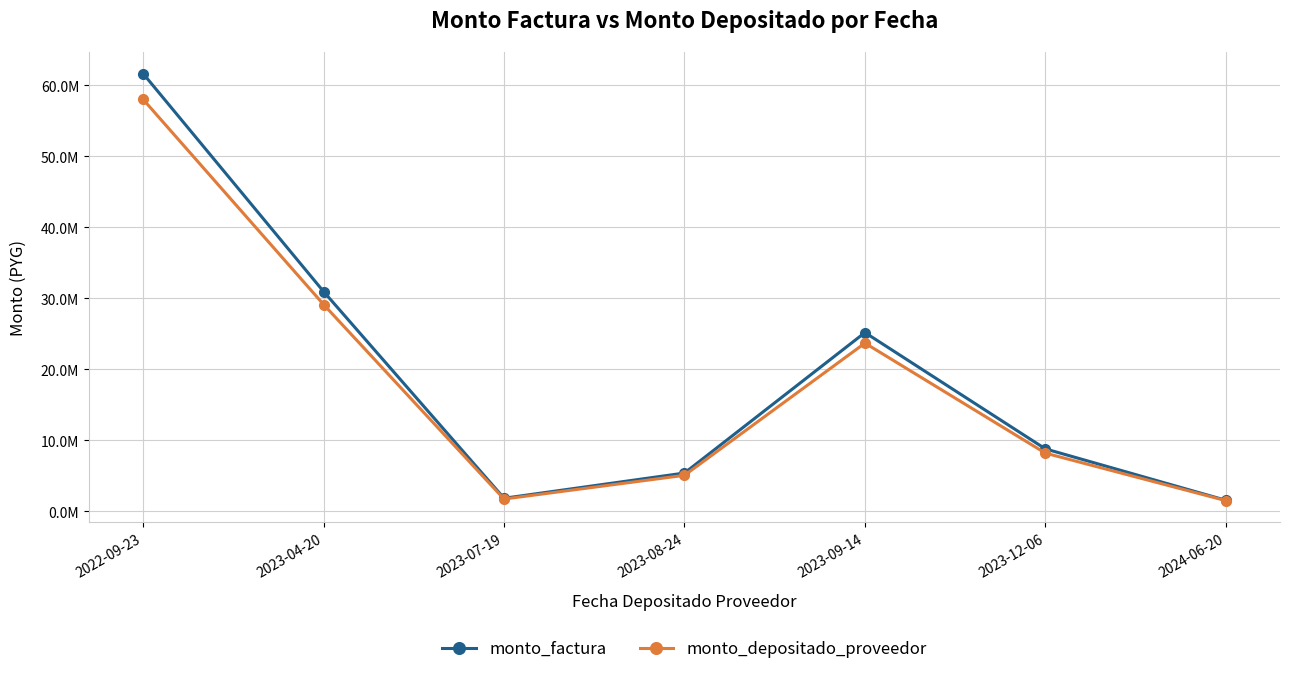

What are all the series names shown in the legend?

monto_factura, monto_depositado_proveedor